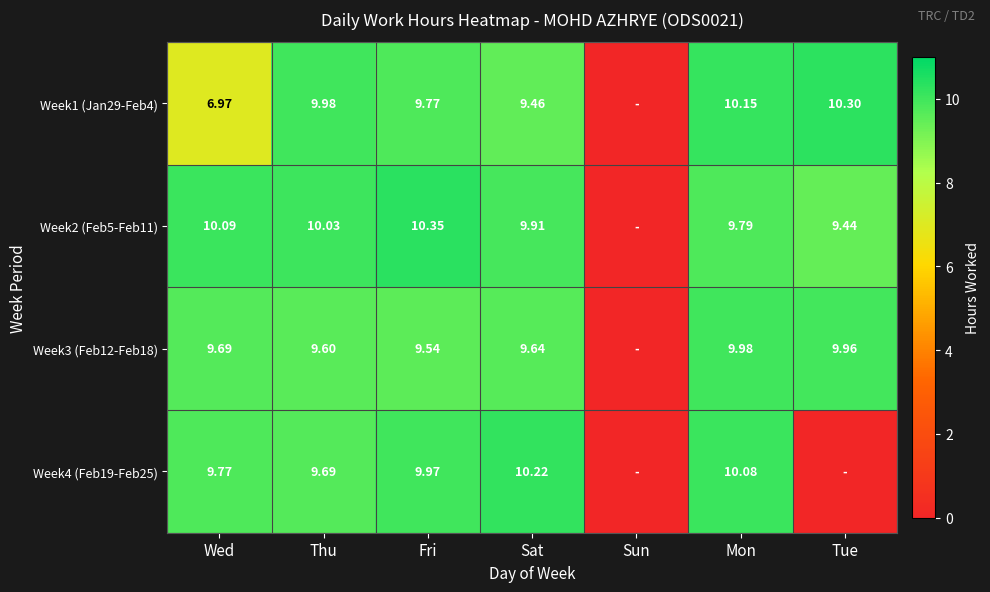

Is the value of Week2 (Feb5-Feb11) at Fri greater than the value of Week4 (Feb19-Feb25) at Mon?

Yes